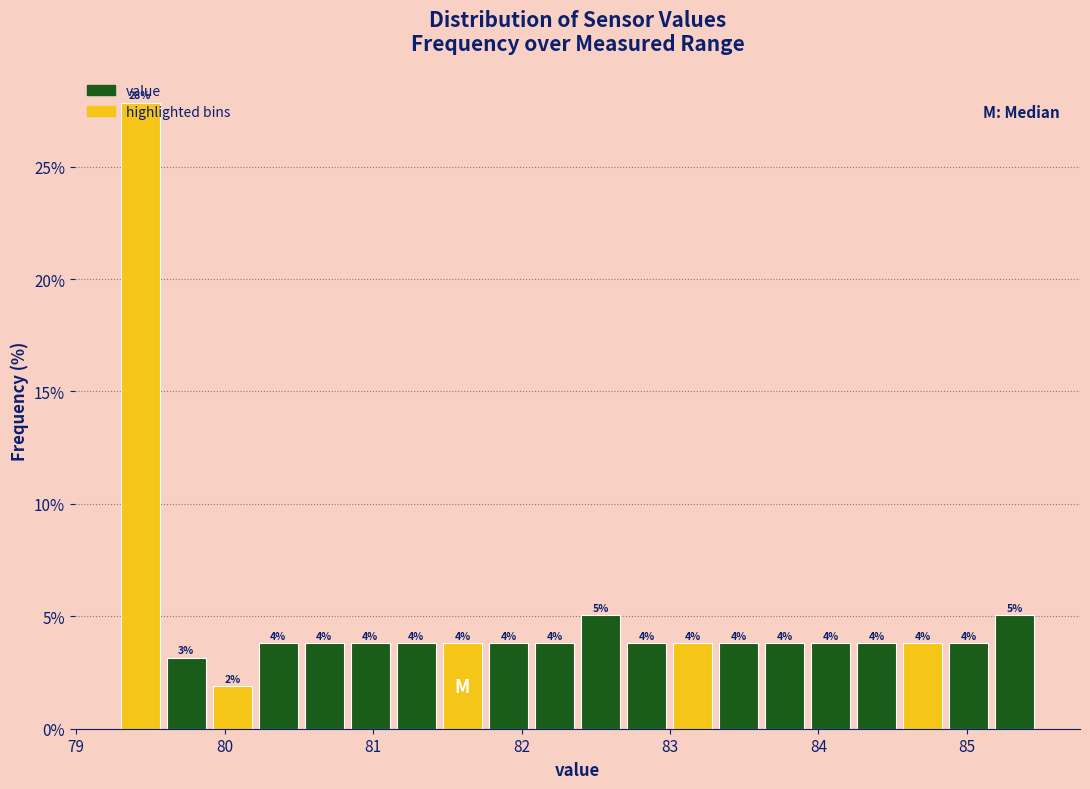

Read against the x-axis, roughly where is the centre of the tallest bar?

79.4